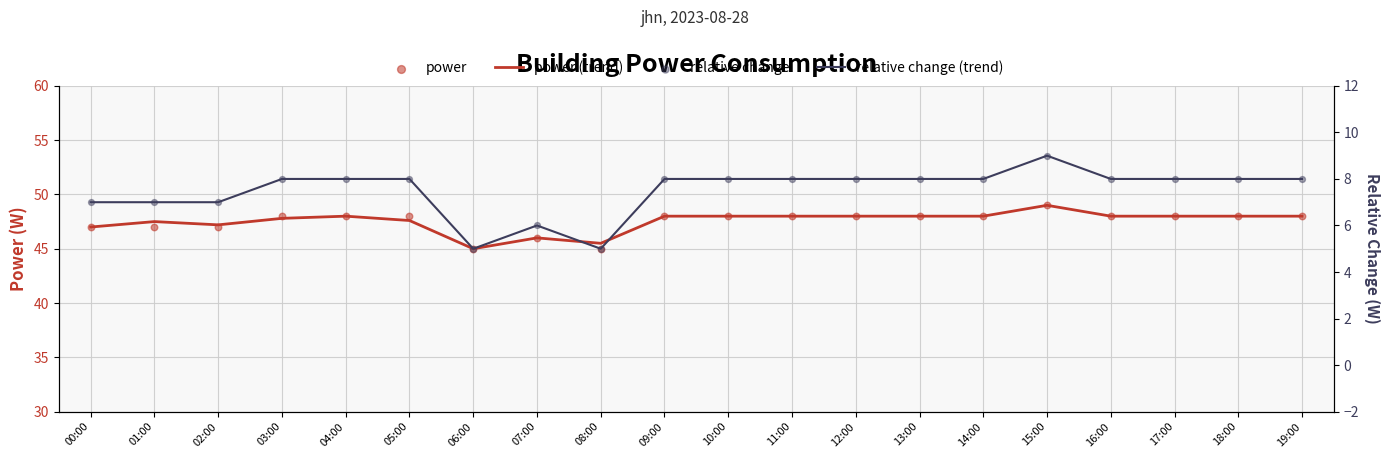

Which series has the largest total across all categories?

power (trend)